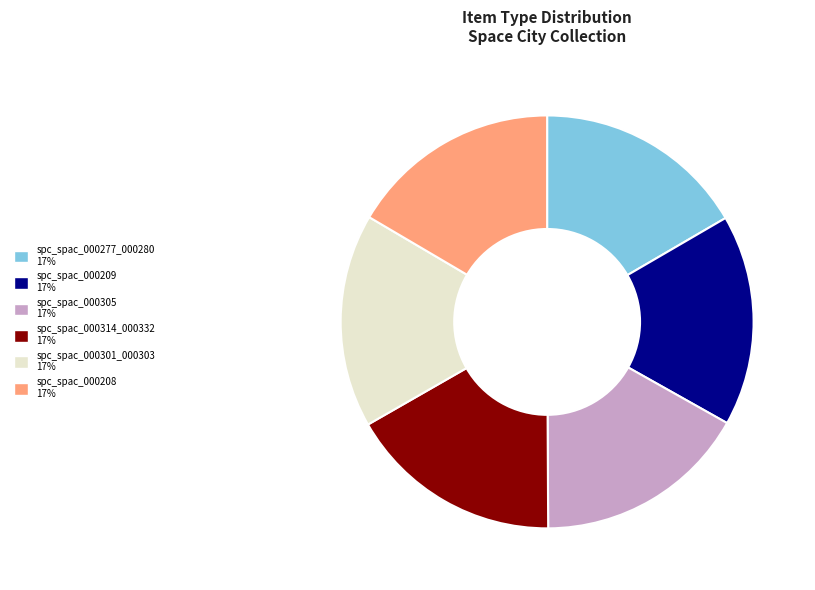

True or false: spc_spac_000301_000303 17% accounts for 17% of the total.

True